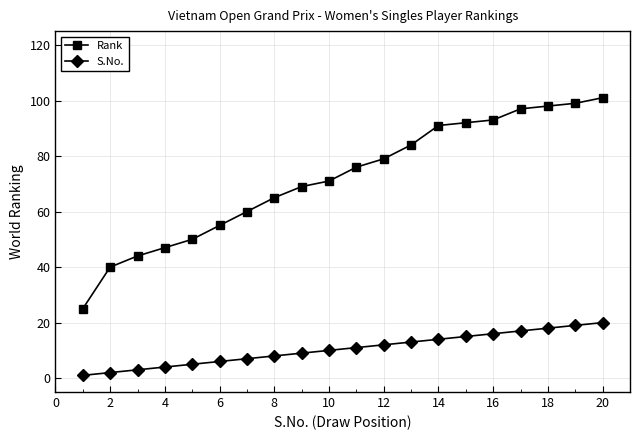

Which series has the largest total across all categories?

Rank